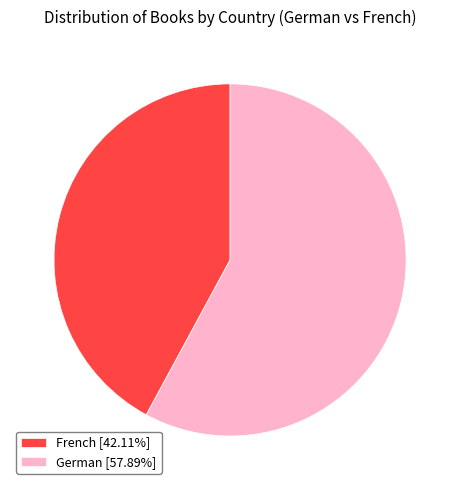

Approximately how many times larger is the value at French [42.11%] compared to German [57.89%]?

0.7